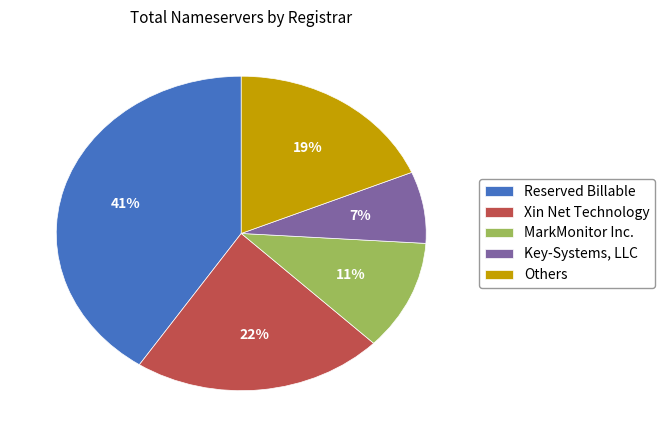

How many slices are in this pie chart?

5